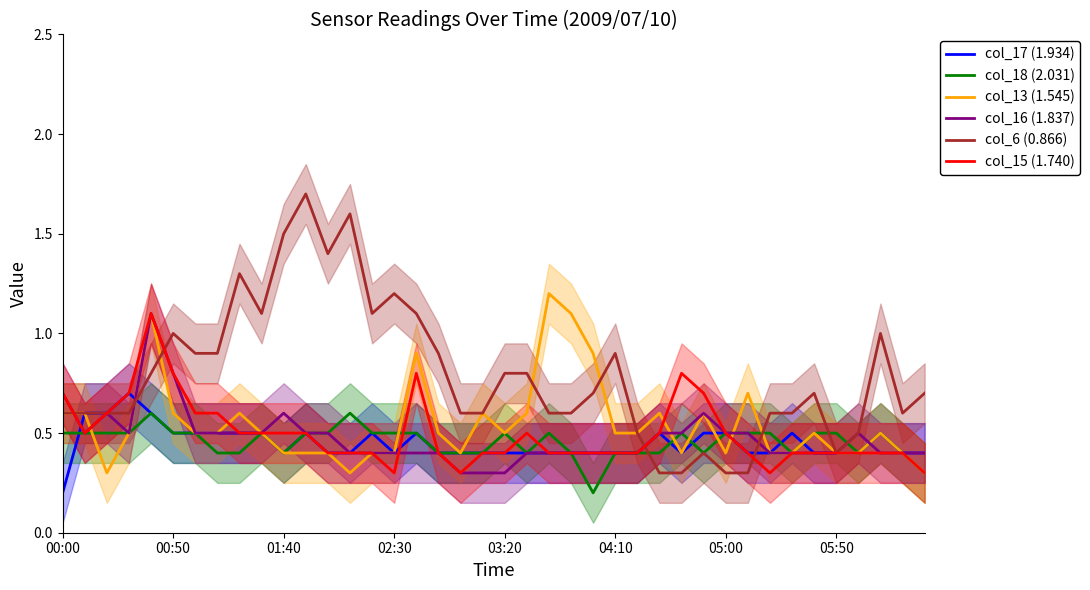

Count the number of categories in the chart.

40